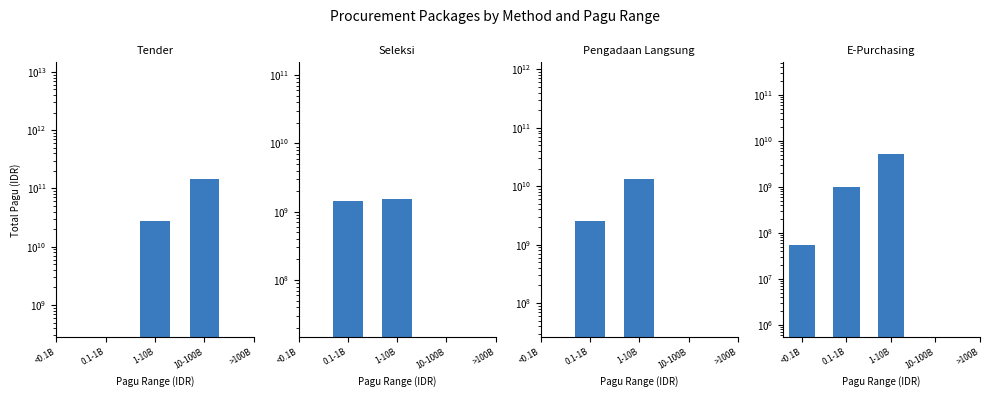

Does the chart contain any negative values?

No